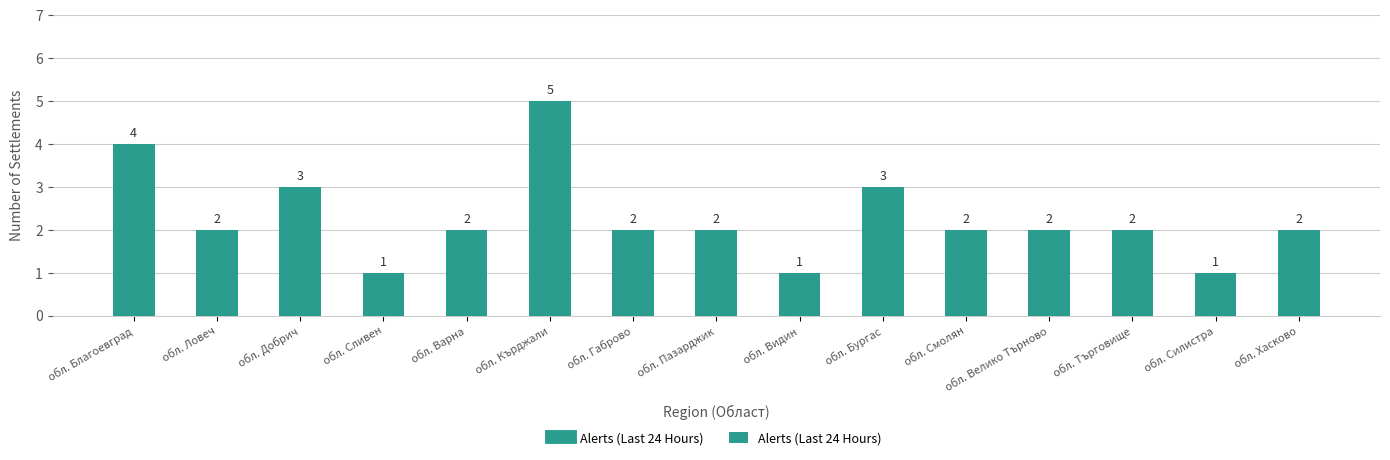

What position from the right is обл. Добрич?

13